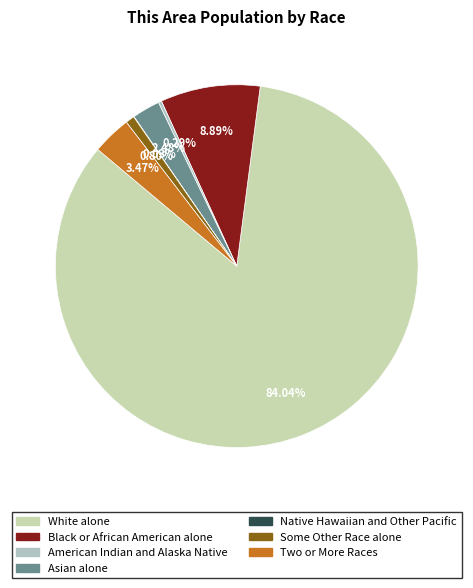

To the nearest percent, what is the difference between the largest and smallest slice percentages?

84%